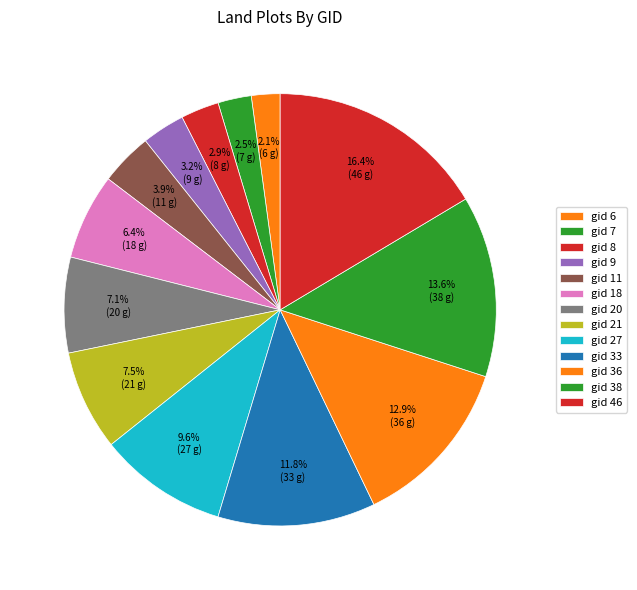

What portion of the pie excludes gid 7?

97.5%